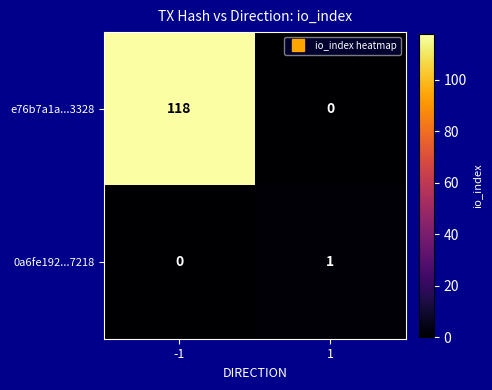

Rank the series at 1 from lowest to highest value.

e76b7a1a...3328, 0a6fe192...7218